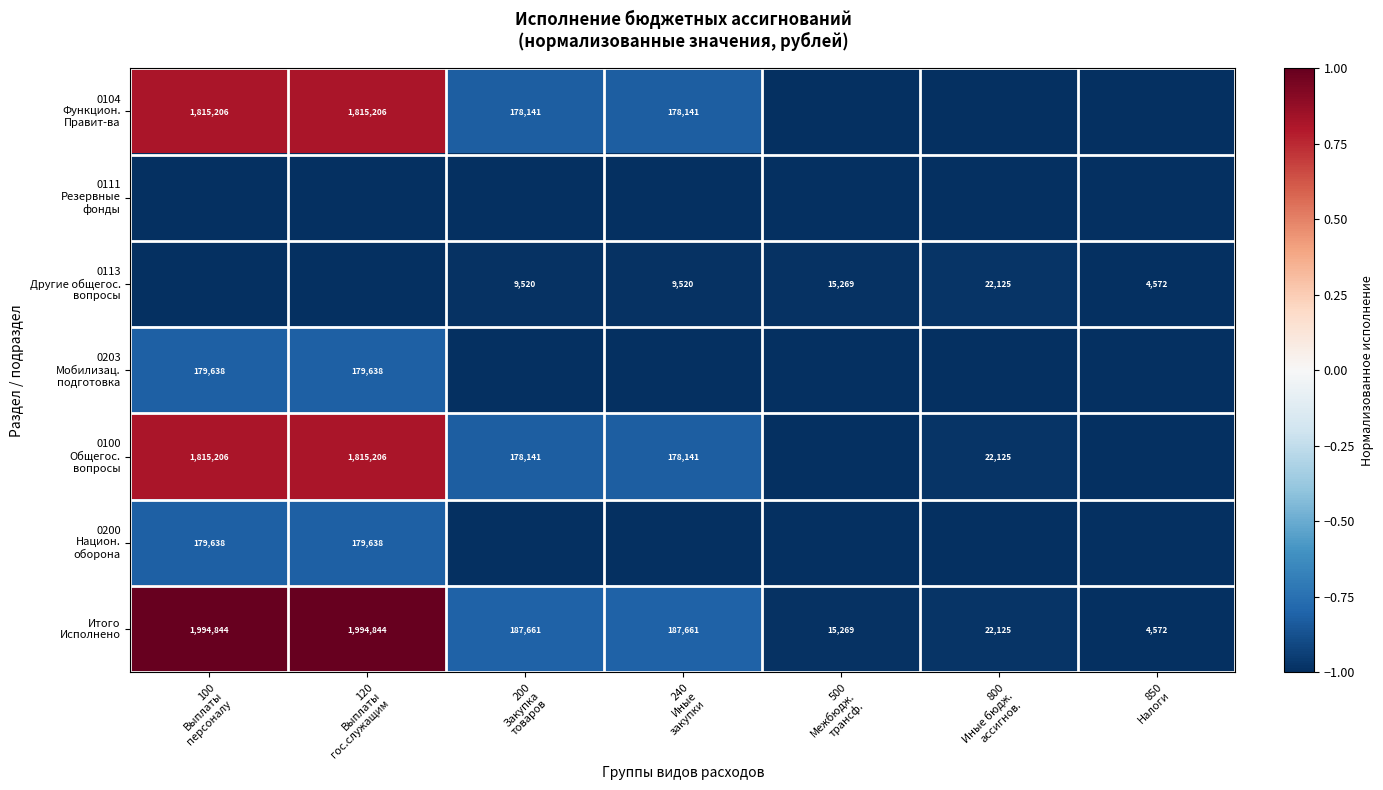

The value of Итого Исполнено at 240 Иные закупки is -1.5. True or false?

False